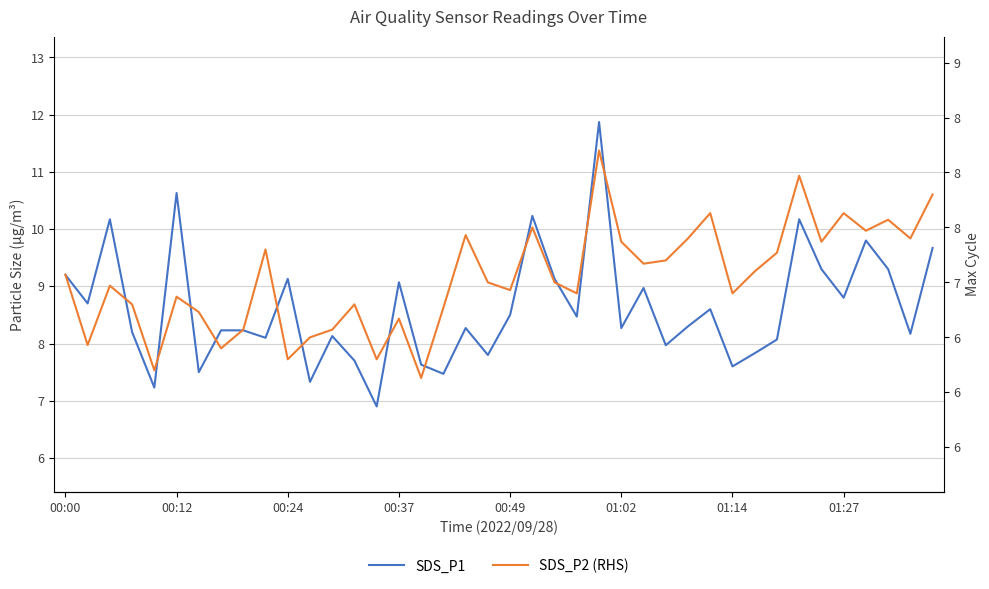

In SDS_P1, how many points are higher than both neighbors (excluding endpoints)?

12